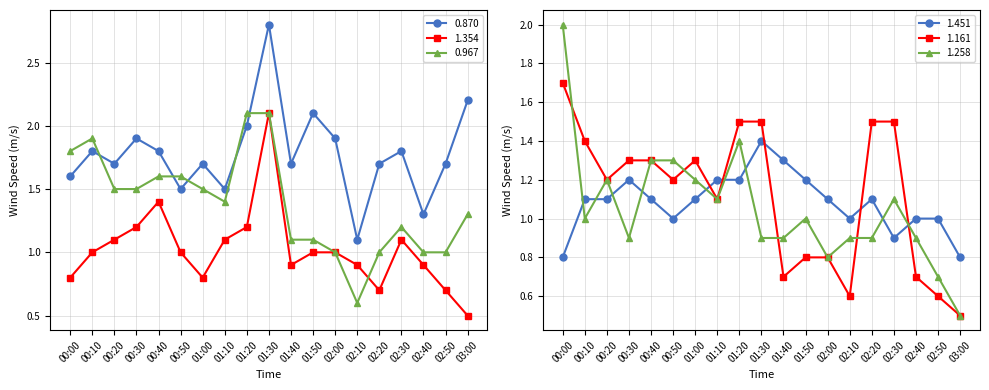

Is the value of 1.161 at 02:00 greater than the value of 1.354 at 00:00?

No